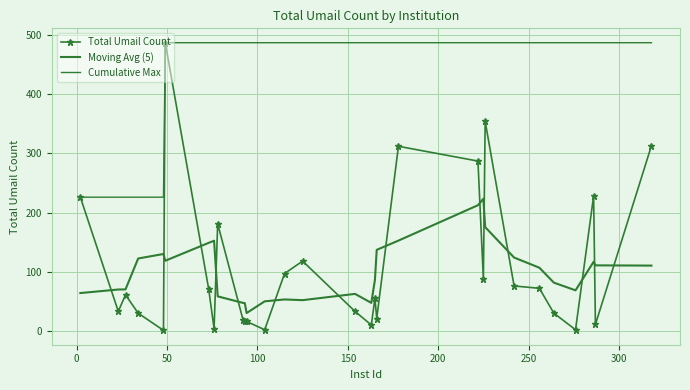

At how many categories does at least one series exceed 478?

25